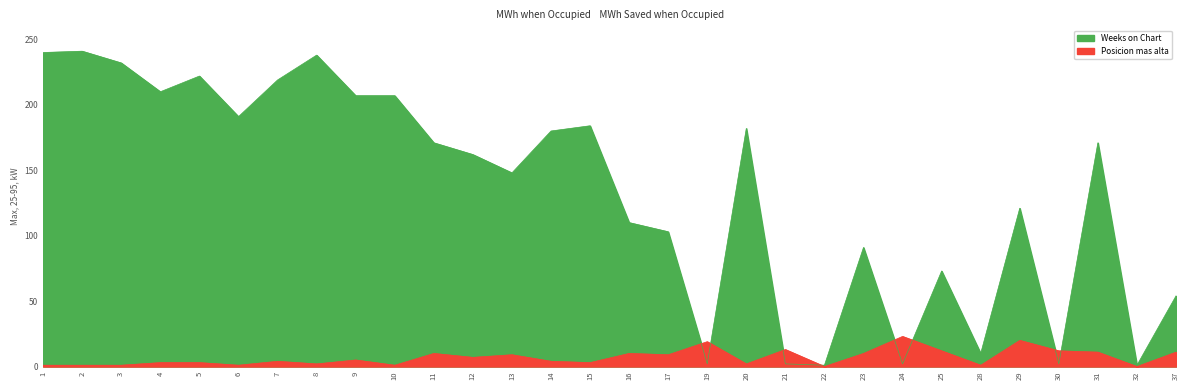

Rank the categories by value from highest to lowest.

2, 1, 8, 3, 5, 7, 4, 9, 10, 6, 15, 20, 14, 11, 31, 12, 13, 29, 16, 17, 23, 25, 37, 28, 19, 21, 24, 30, 22, 32